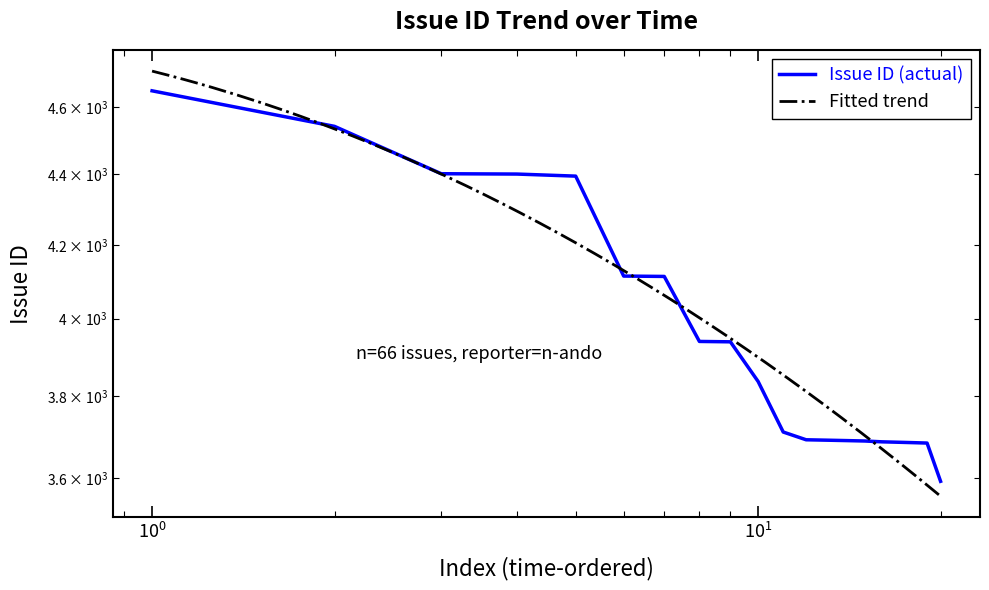

Count the number of categories in the chart.

20